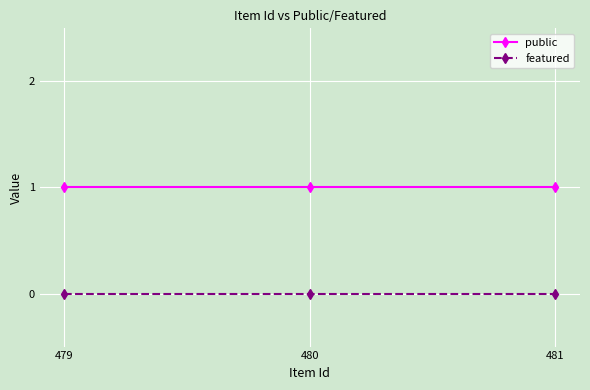

Reading left to right, extract all data points from this chart.

public: 479=1	480=1	481=1
featured: 479=0	480=0	481=0